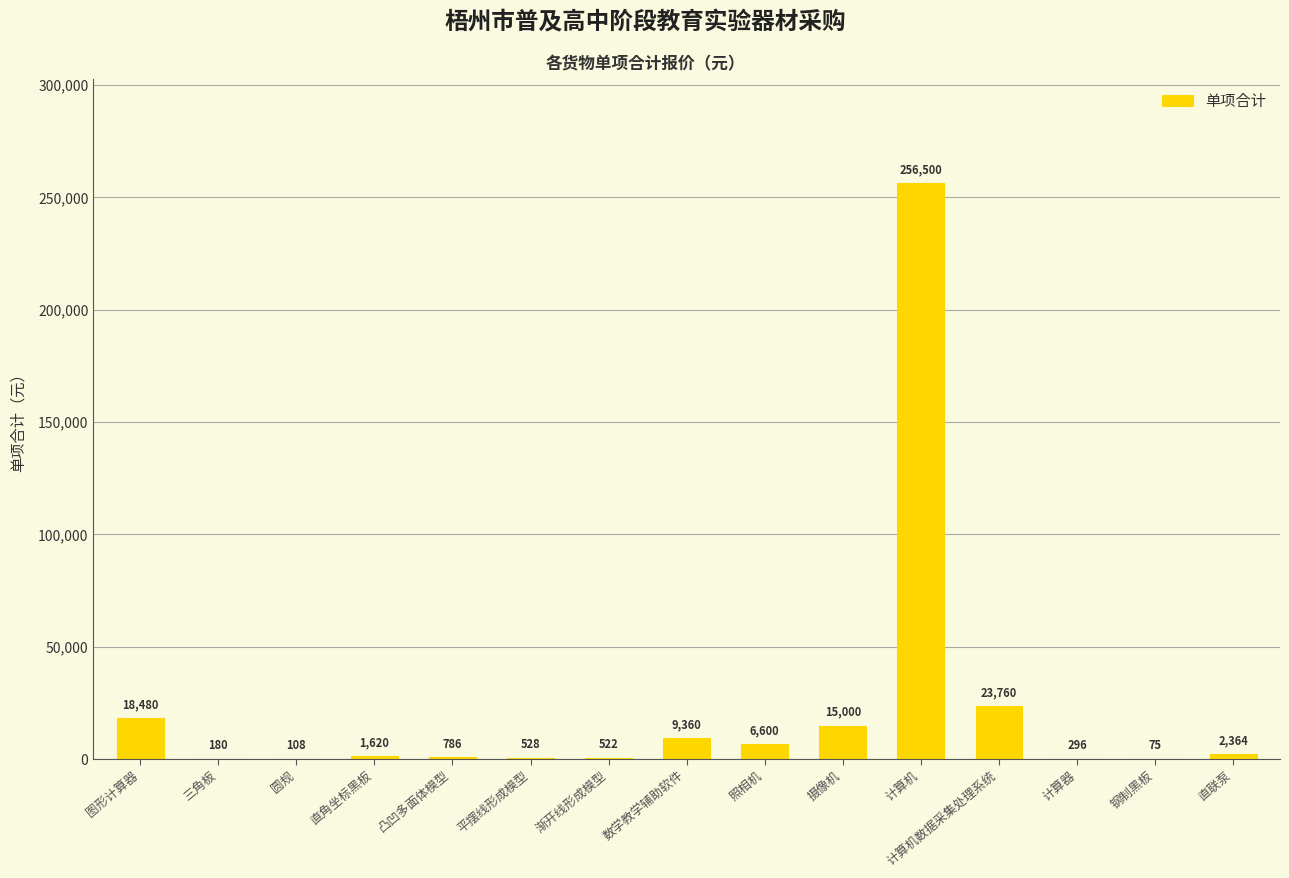

How many data points does each series have?

15